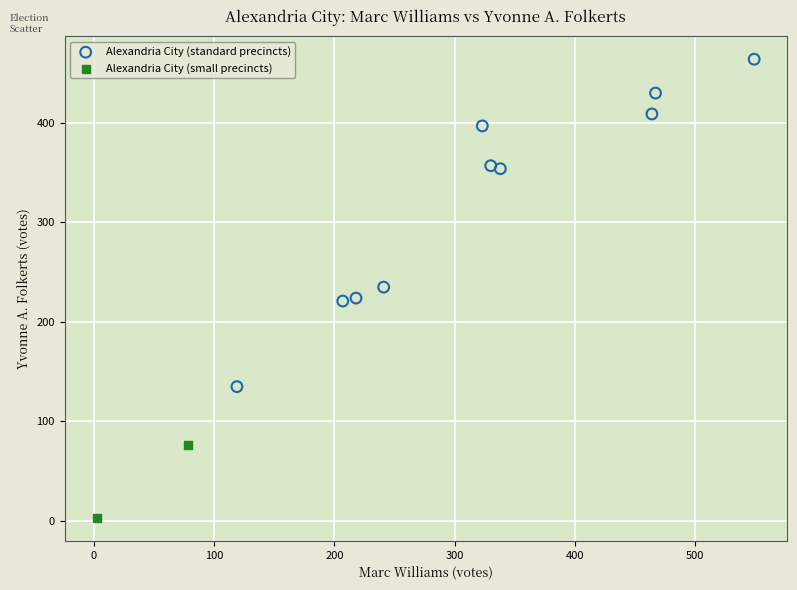

Which series reaches the minimum Y coordinate?

Alexandria City (small precincts)